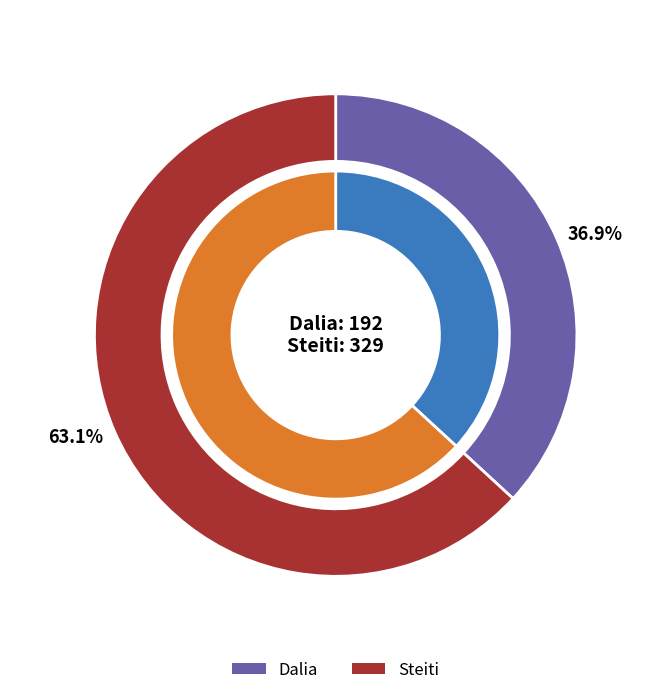

Do Dalia and Steiti together represent more than half of the pie?

Yes